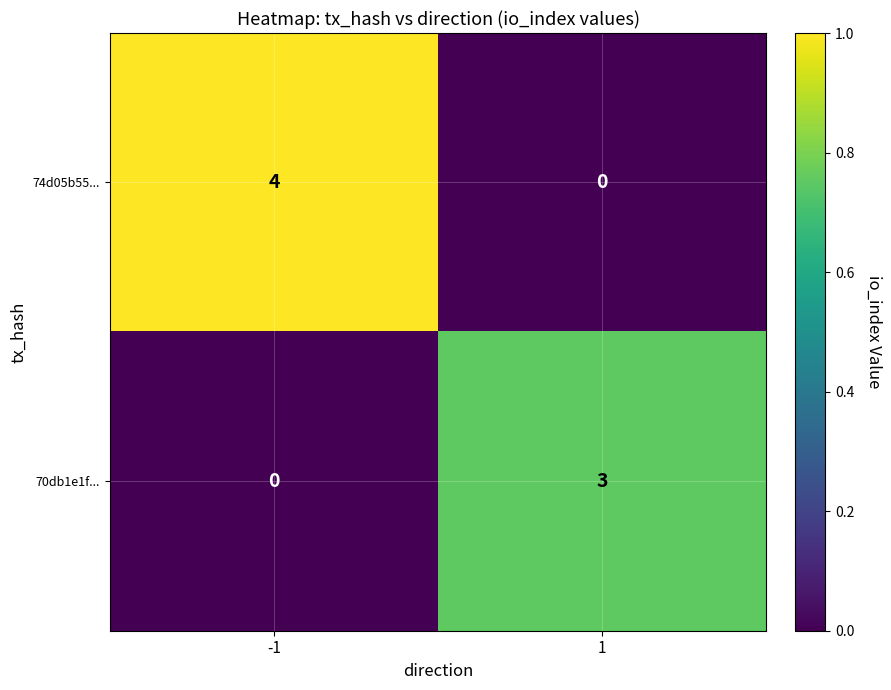

List the series in order of their overall mean, highest first.

74d05b55..., 70db1e1f...